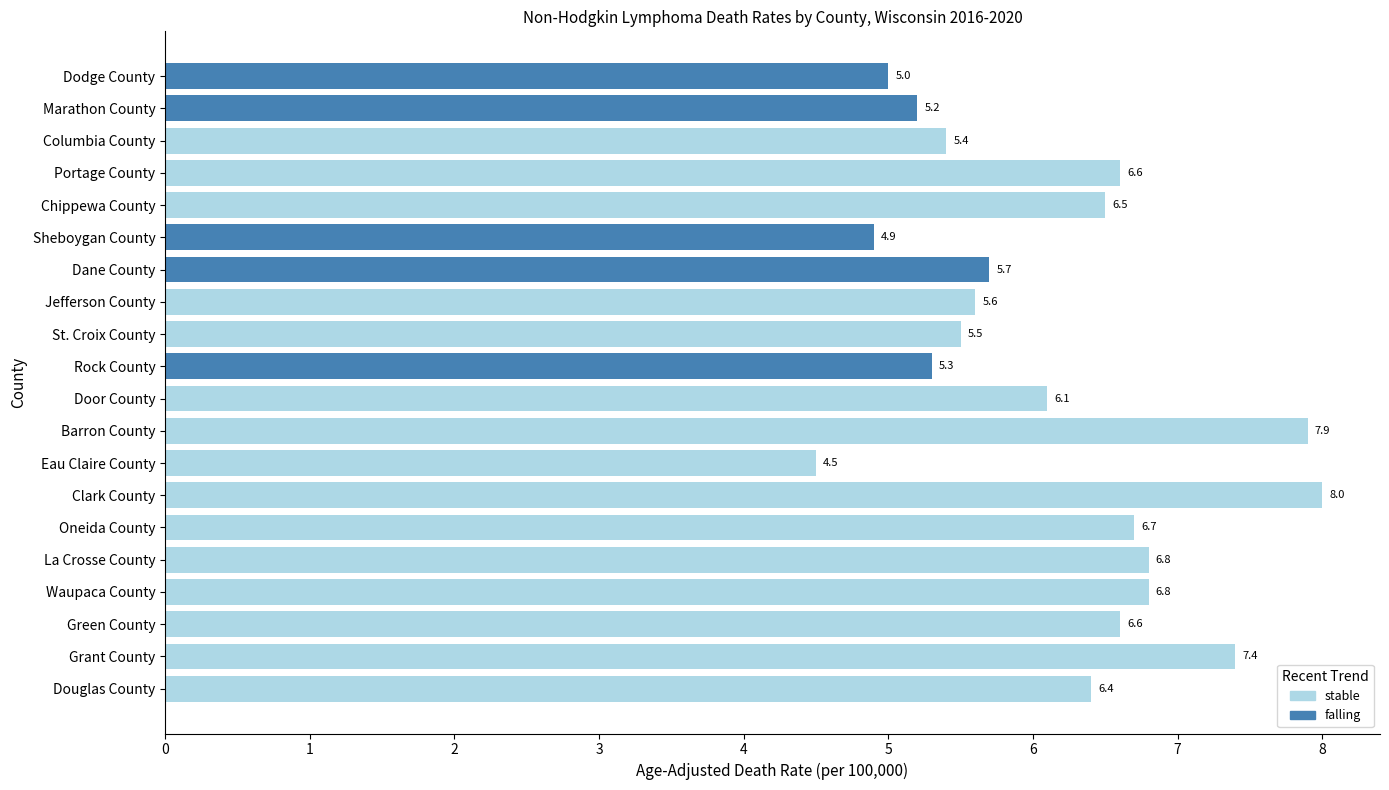

Is it true that the value at Grant County is 7.4?

True